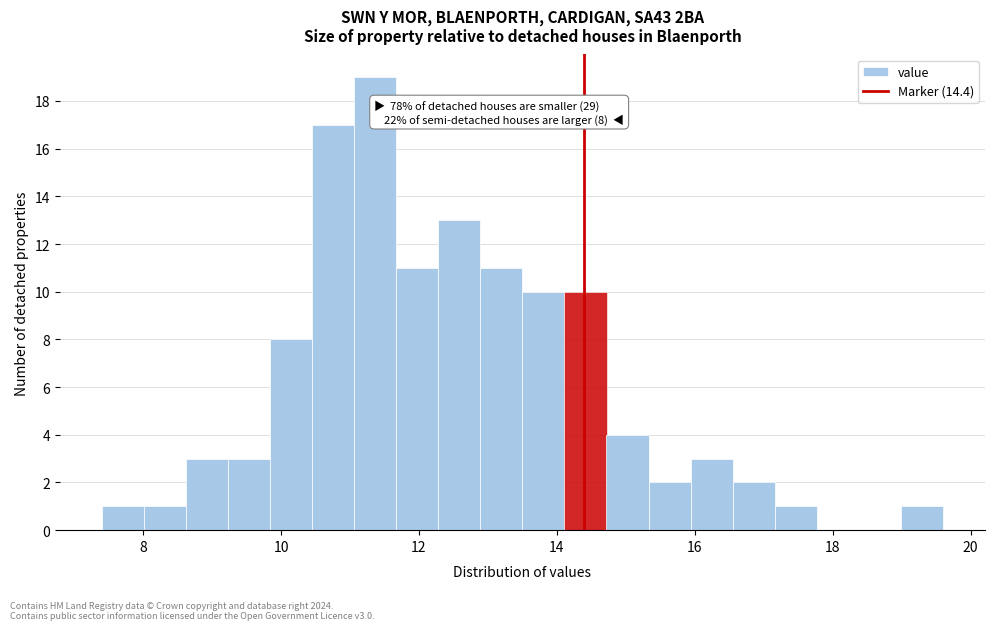

Read against the x-axis, roughly where is the centre of the tallest bar?

11.4